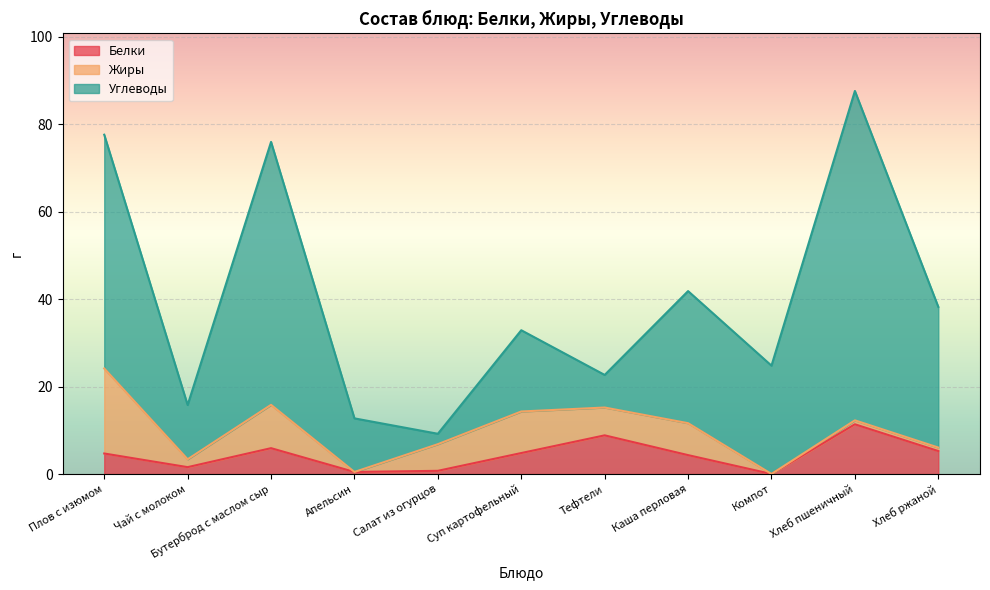

What is the approximate value of Жиры at Хлеб ржаной?

0.8